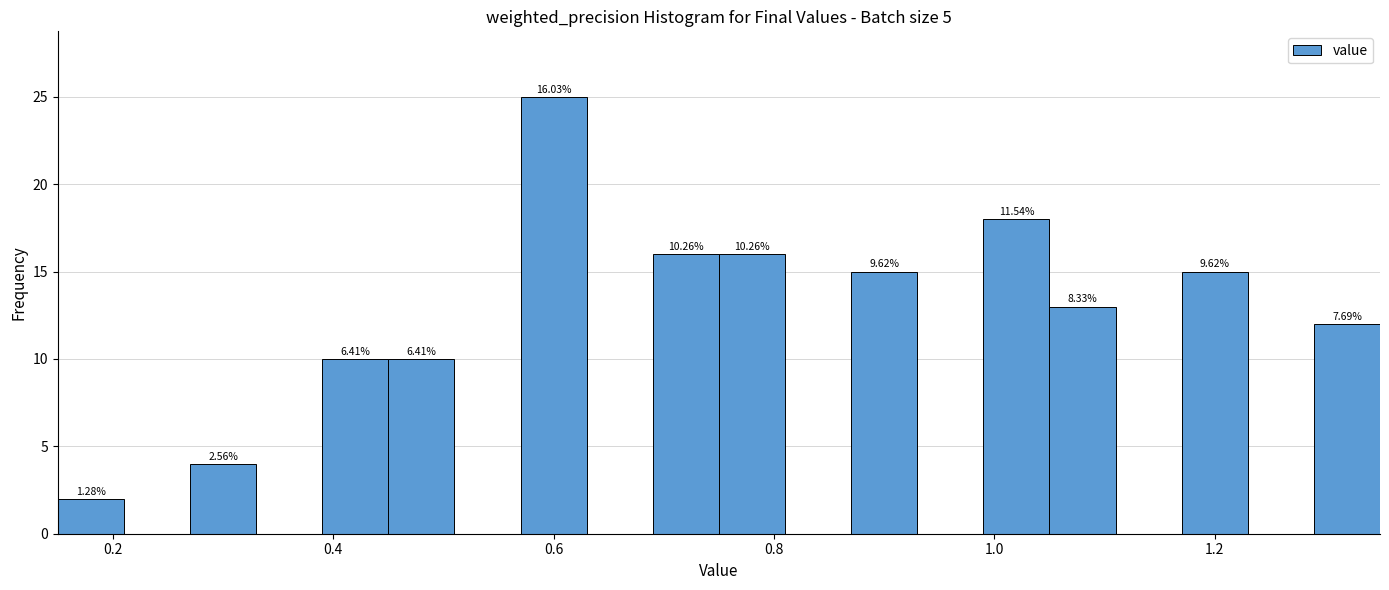

Around what value on the x-axis is the tallest bar? Give the approximate position of its centre, as read against the axis.

0.60